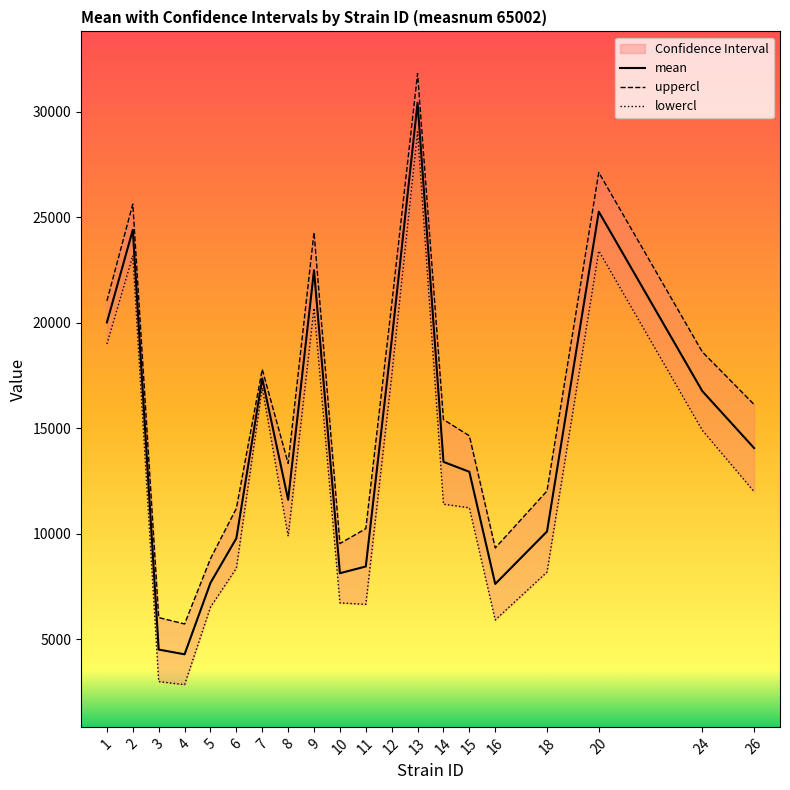

What are all the series names shown in the legend?

mean, uppercl, lowercl